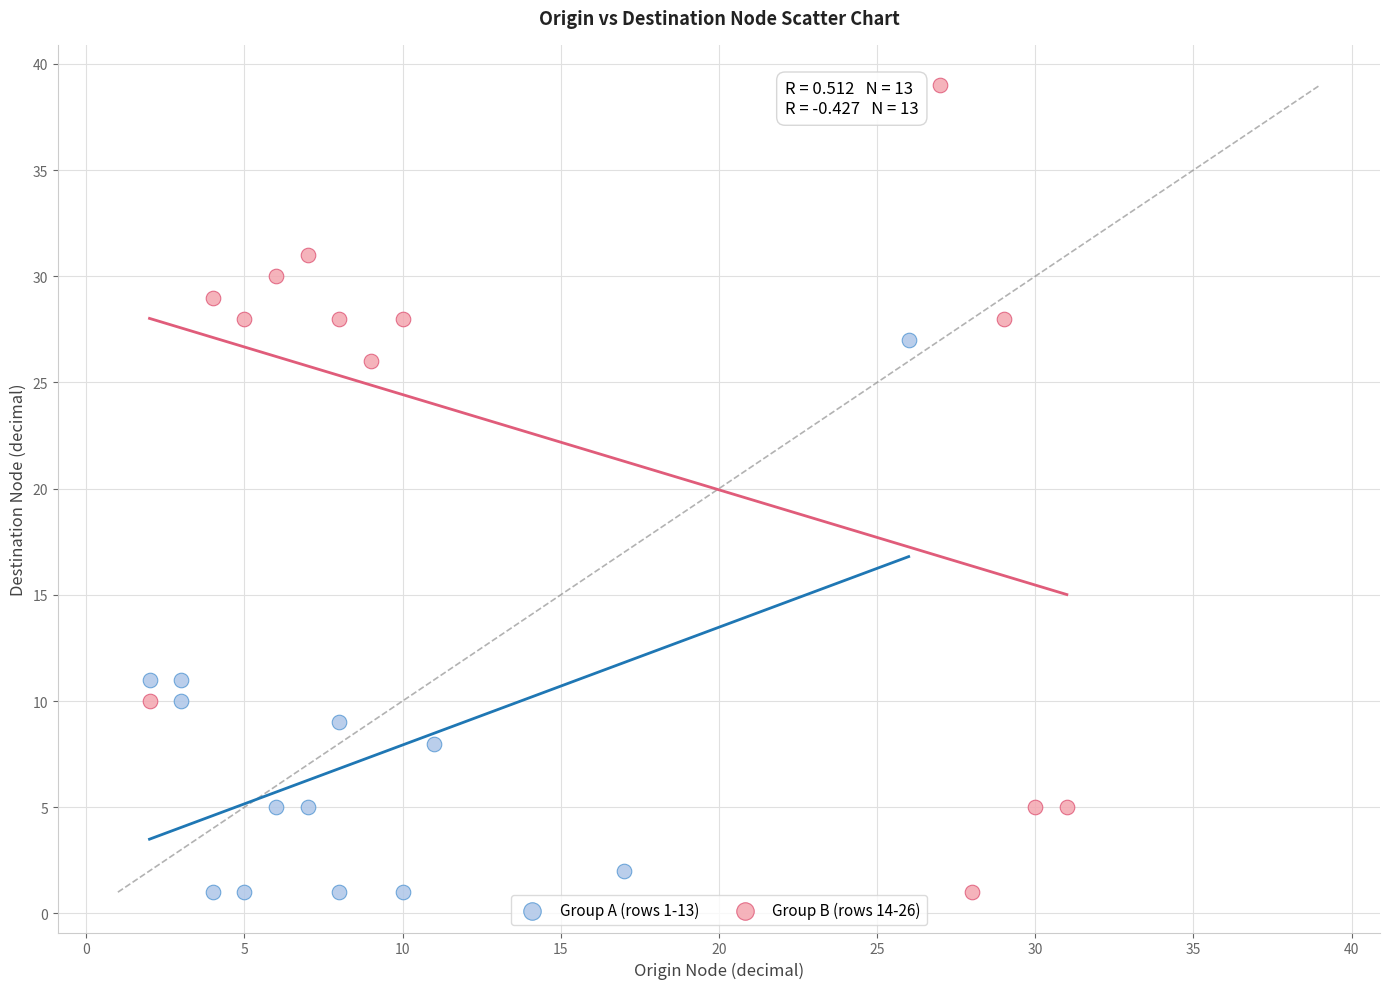

Which series has the widest spread of Y values?

Group B (rows 14-26)